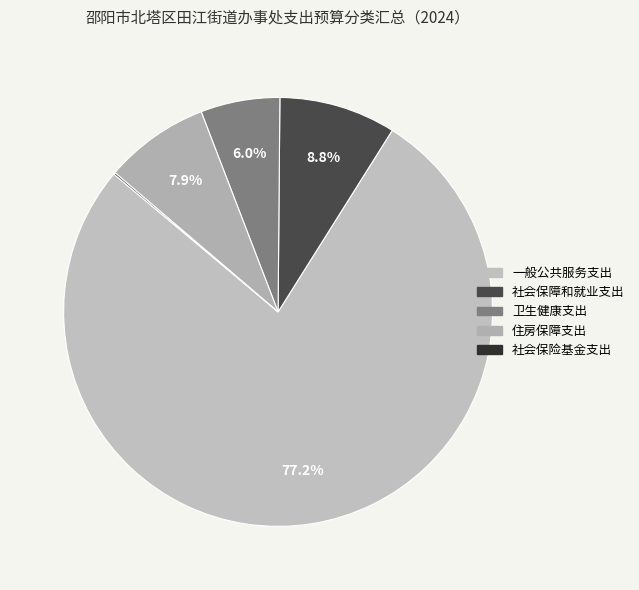

Rank the categories by value from lowest to highest.

社会保险基金支出, 卫生健康支出, 住房保障支出, 社会保障和就业支出, 一般公共服务支出